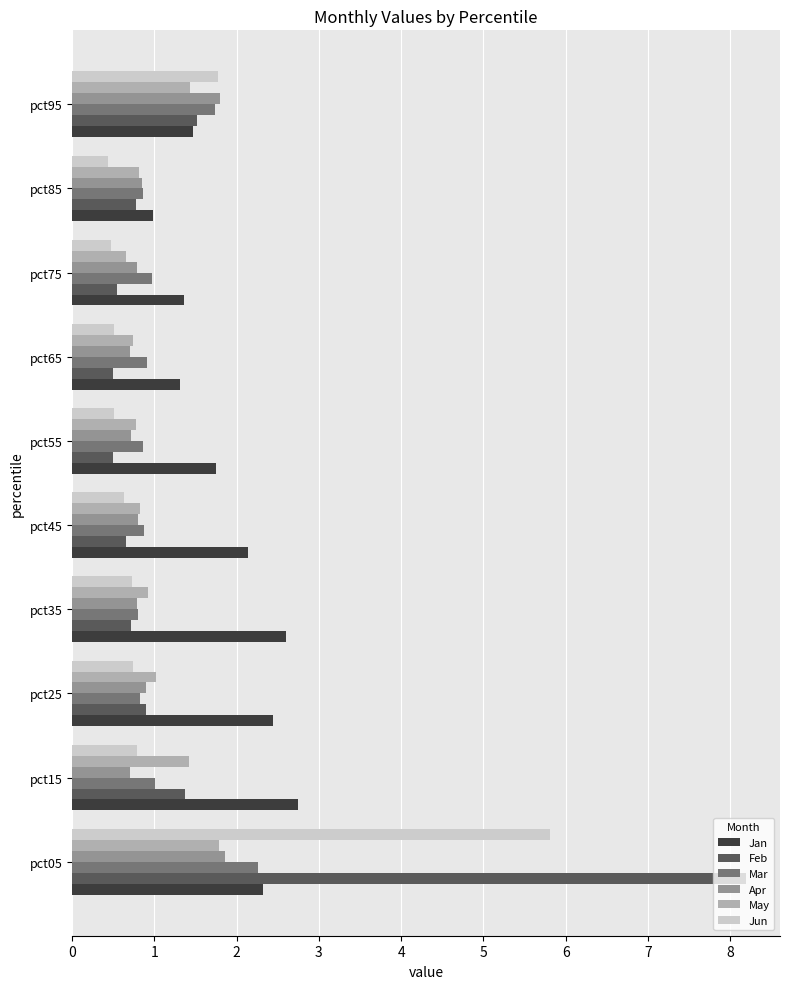

Which category has the highest value in the Mar series?

pct05